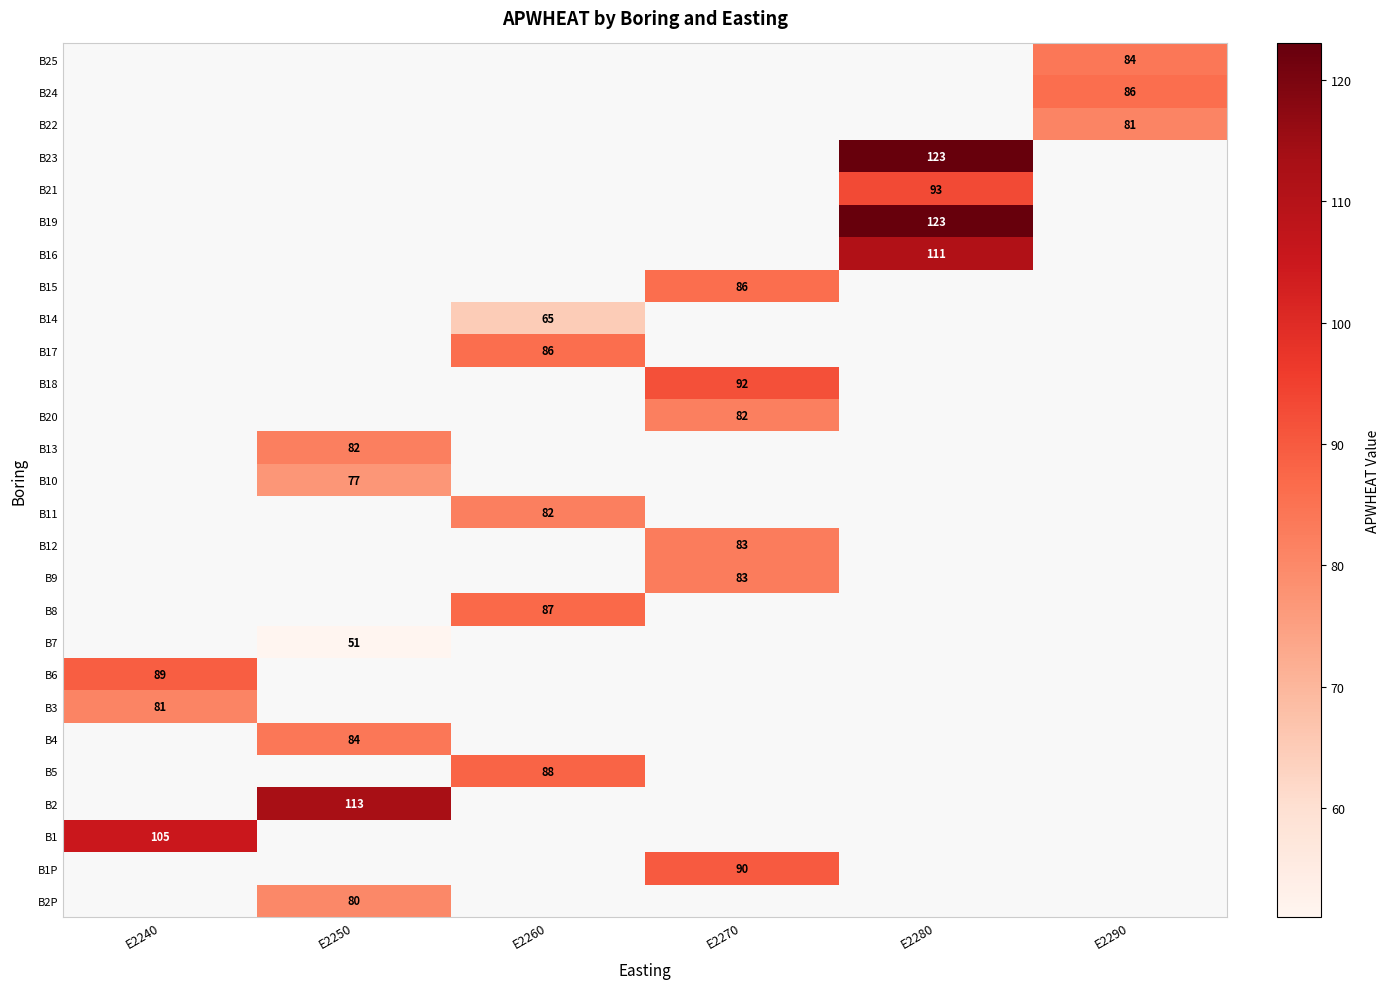

Is it true that B21 equals 29 at E2280?

False